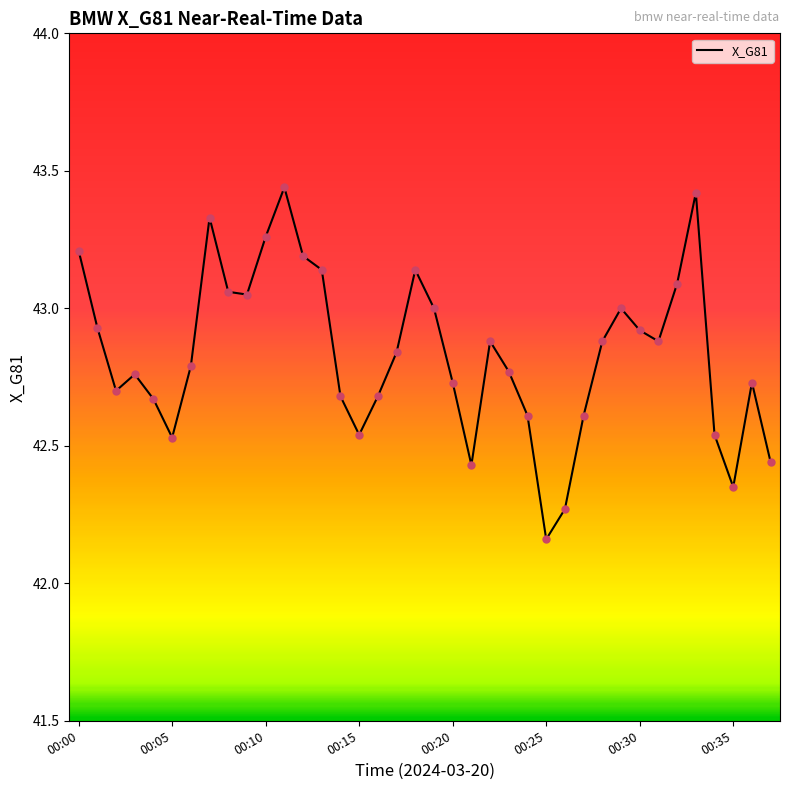

What is the difference between the maximum and minimum values?

1.3